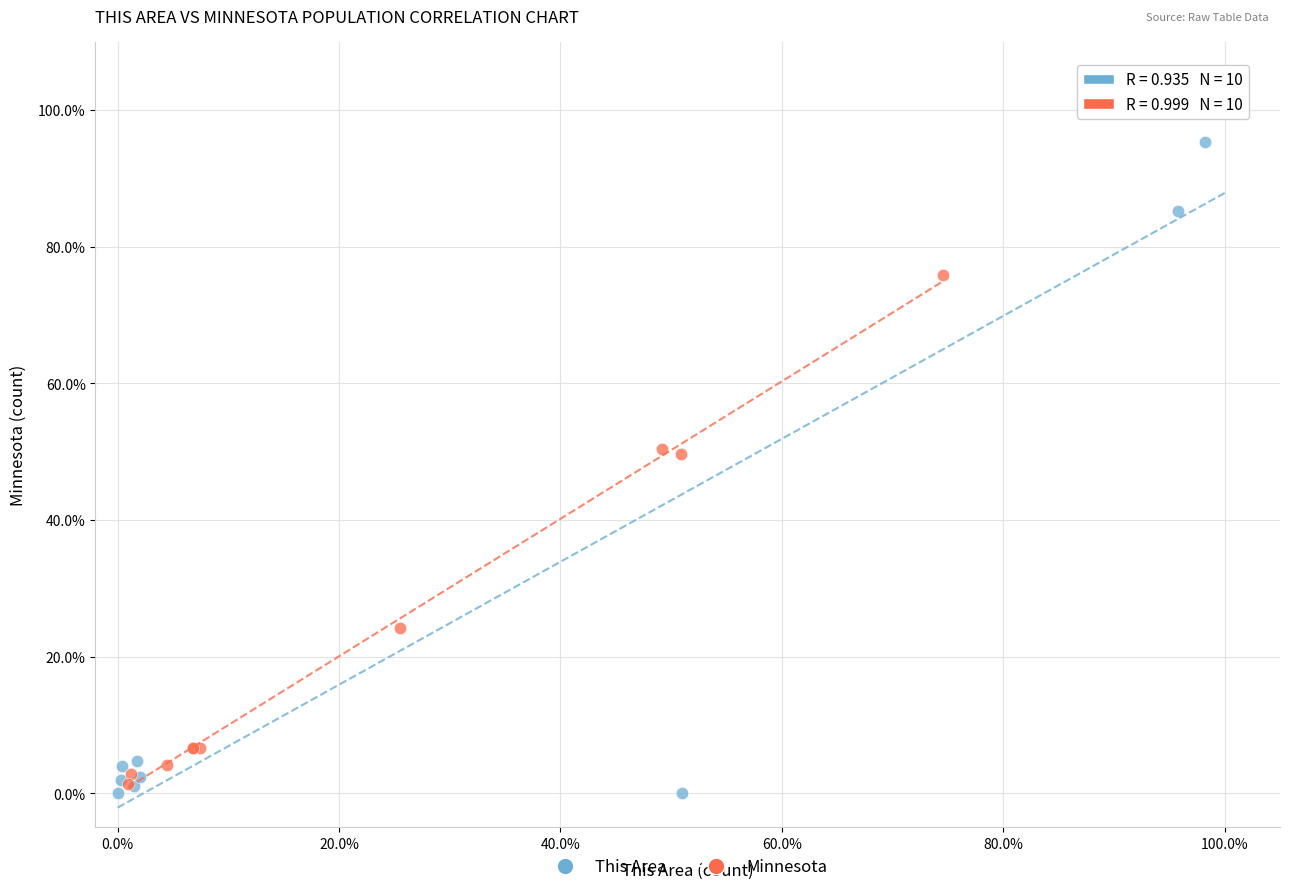

What are all the series names shown in the legend?

This Area, Minnesota